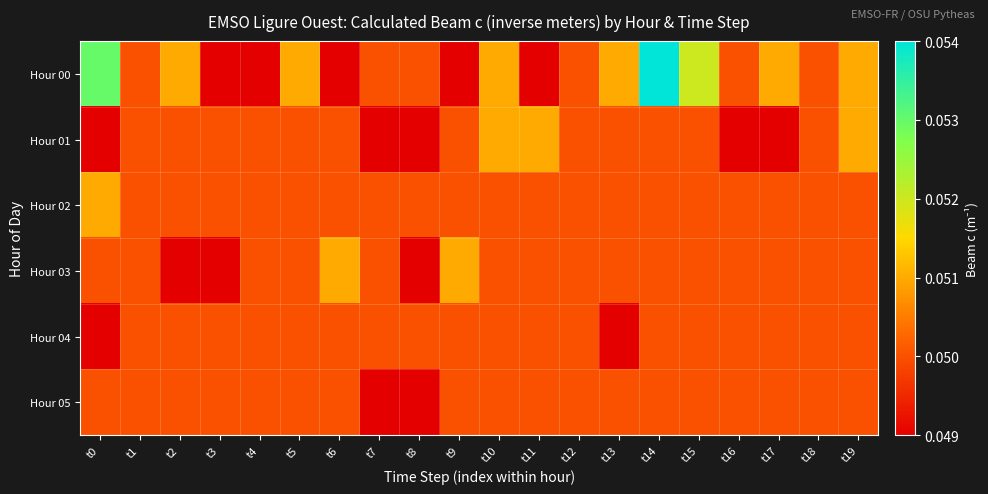

Which category has the lowest value across all series?

t3